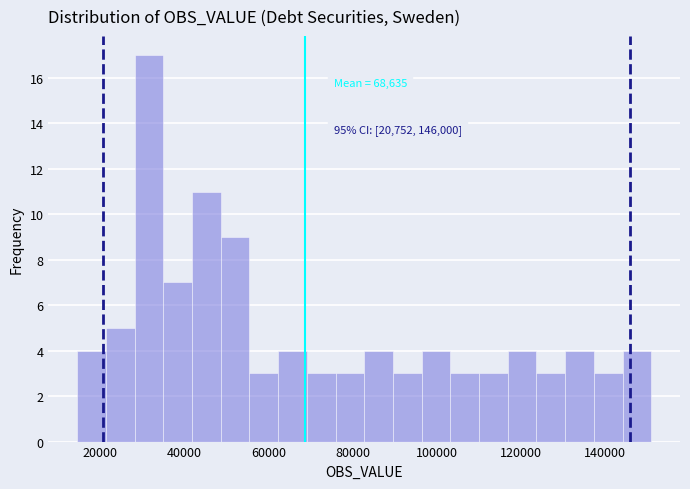

Read against the x-axis, roughly where is the centre of the tallest bar?

32000